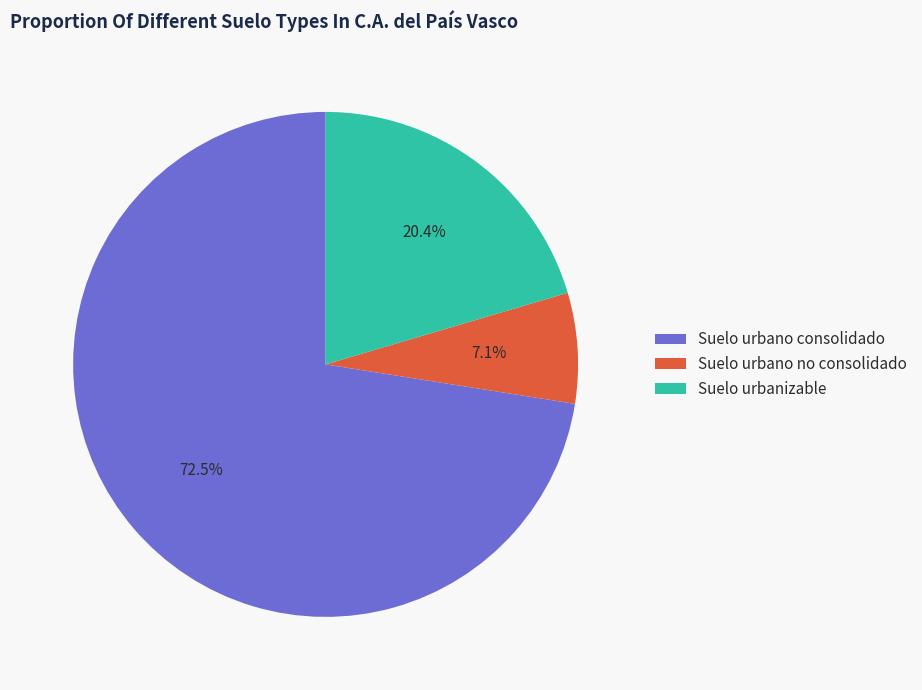

The Suelo urbanizable slice represents 35% of the pie. True or false?

False